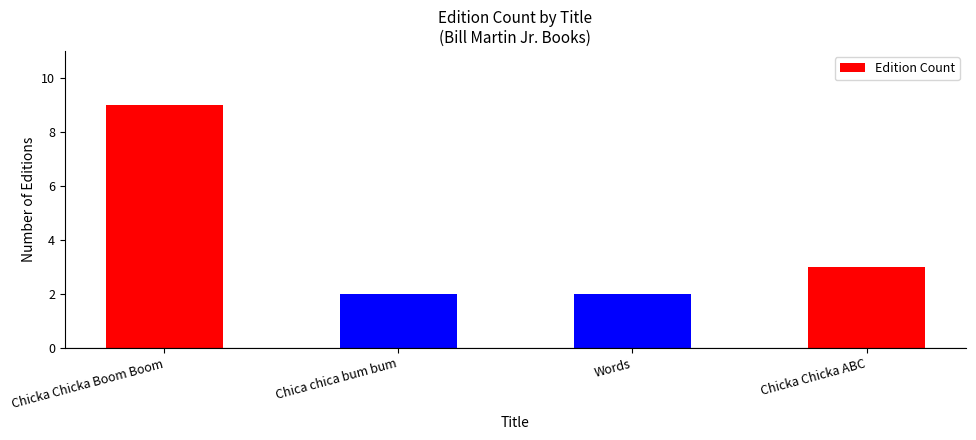

At which category does the chart reach its peak across all series?

Chicka Chicka Boom Boom